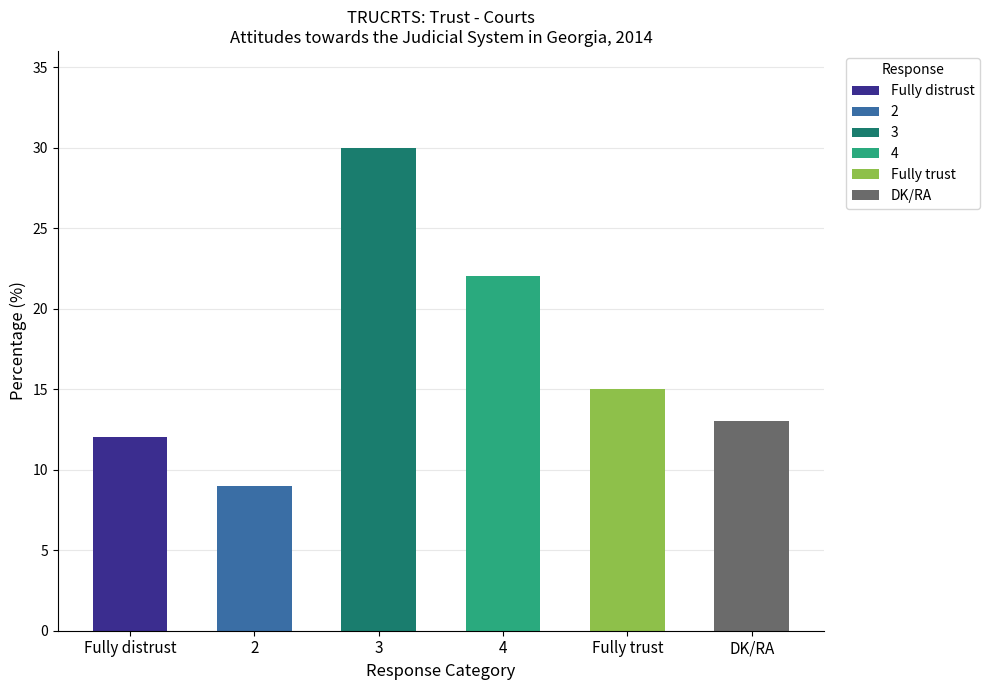

The chart shows a value of 9 at 2. True or false?

True